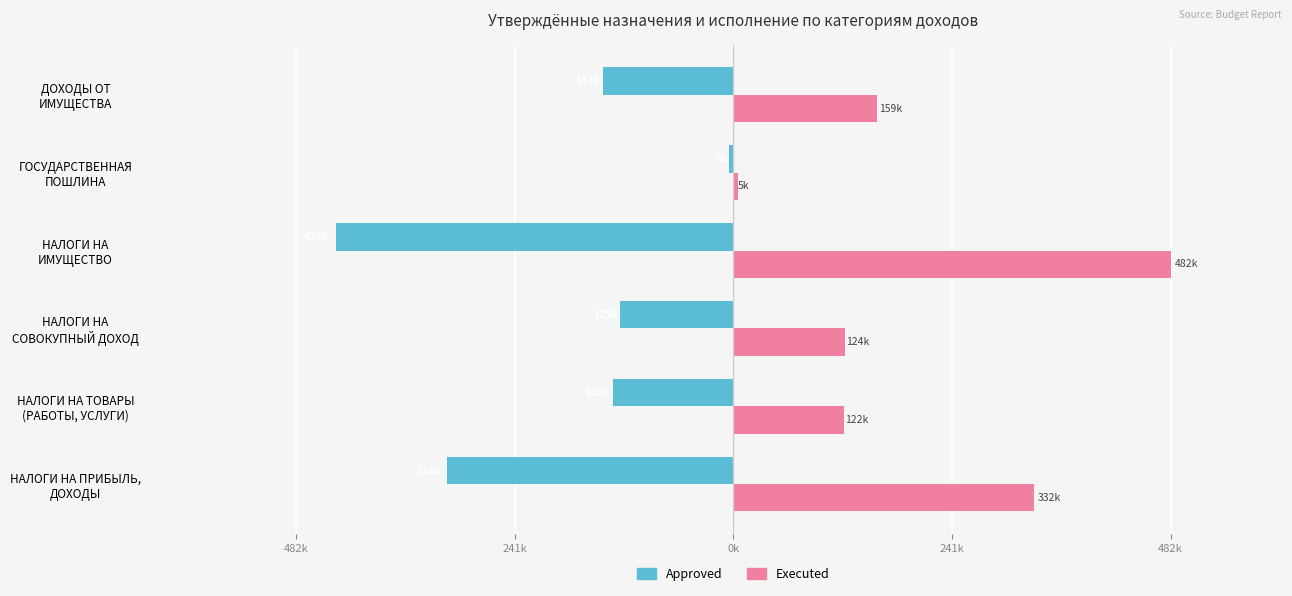

Reading right to left, transcribe all the data shown in this chart.

Approved: -144200.0	-5000.0	-437700.0	-125000.0	-133200.0	-316000.0
Executed: 158805.0	5000.0	482327.9	123588.2	121563.8	331993.7